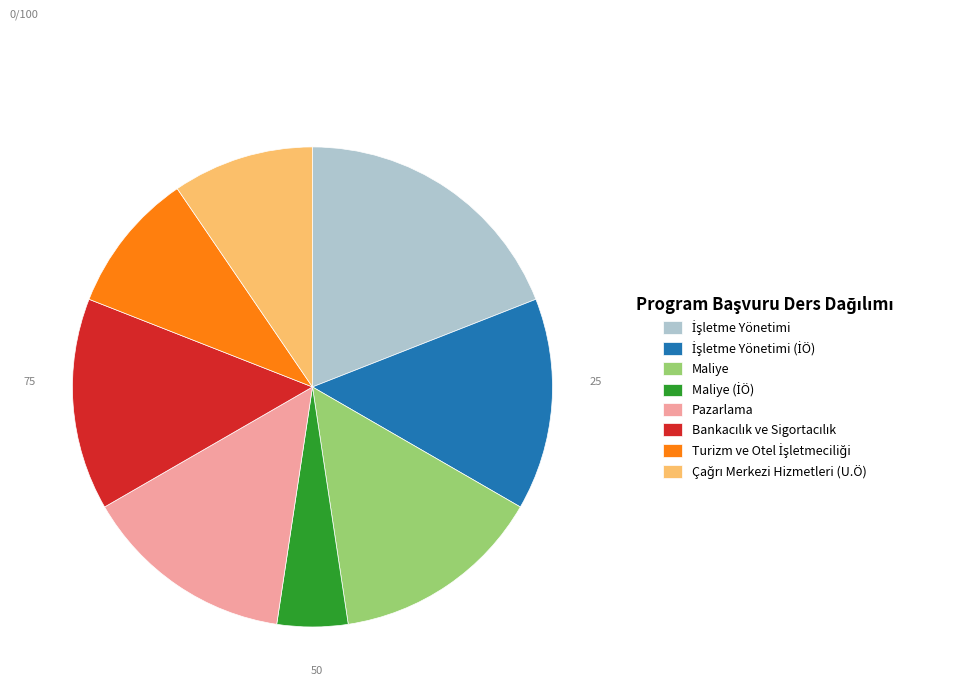

Does Maliye represent more than half of the total?

No